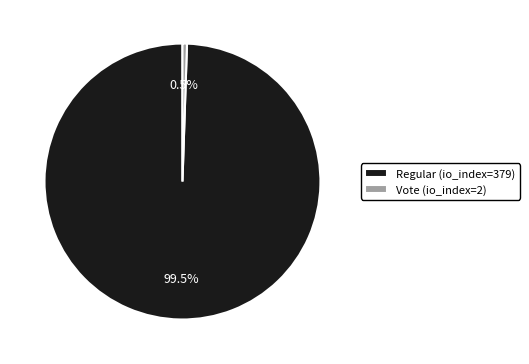

Is there any slice that represents more than half of the pie?

Yes